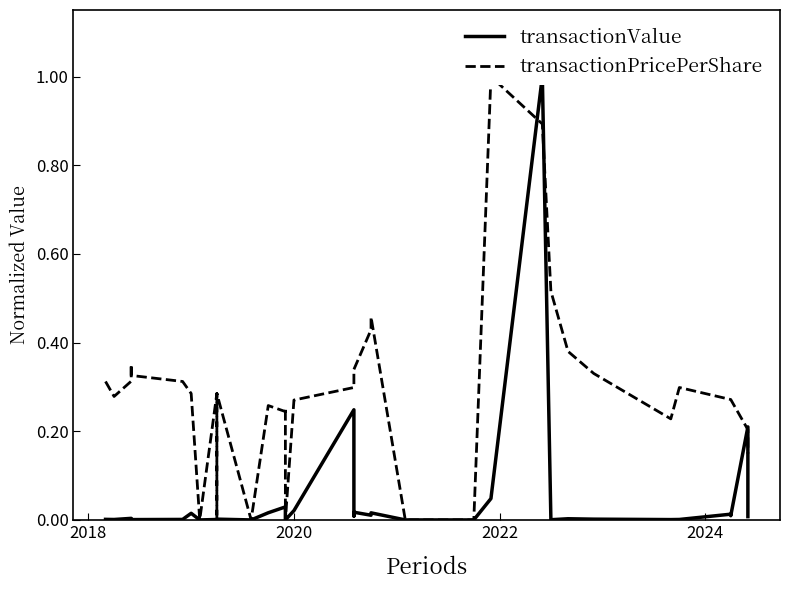

What is the maximum value shown in the chart?

1.0